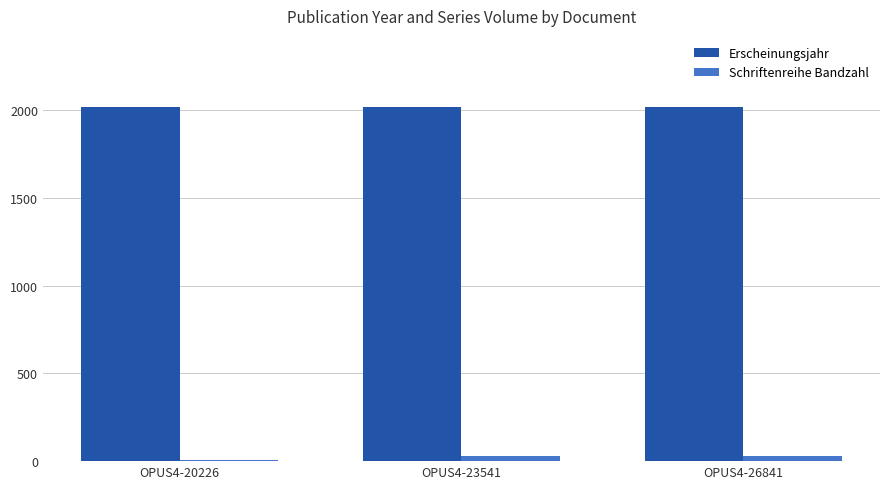

The Erscheinungsjahr series shows 3396 at OPUS4-23541. True or false?

False